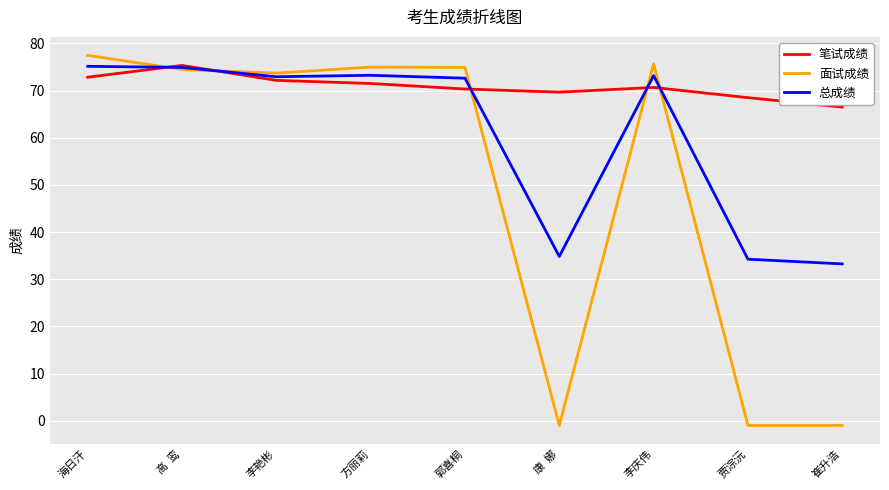

What is the difference between the maximum and minimum values in the 笔试成绩 series?

8.8